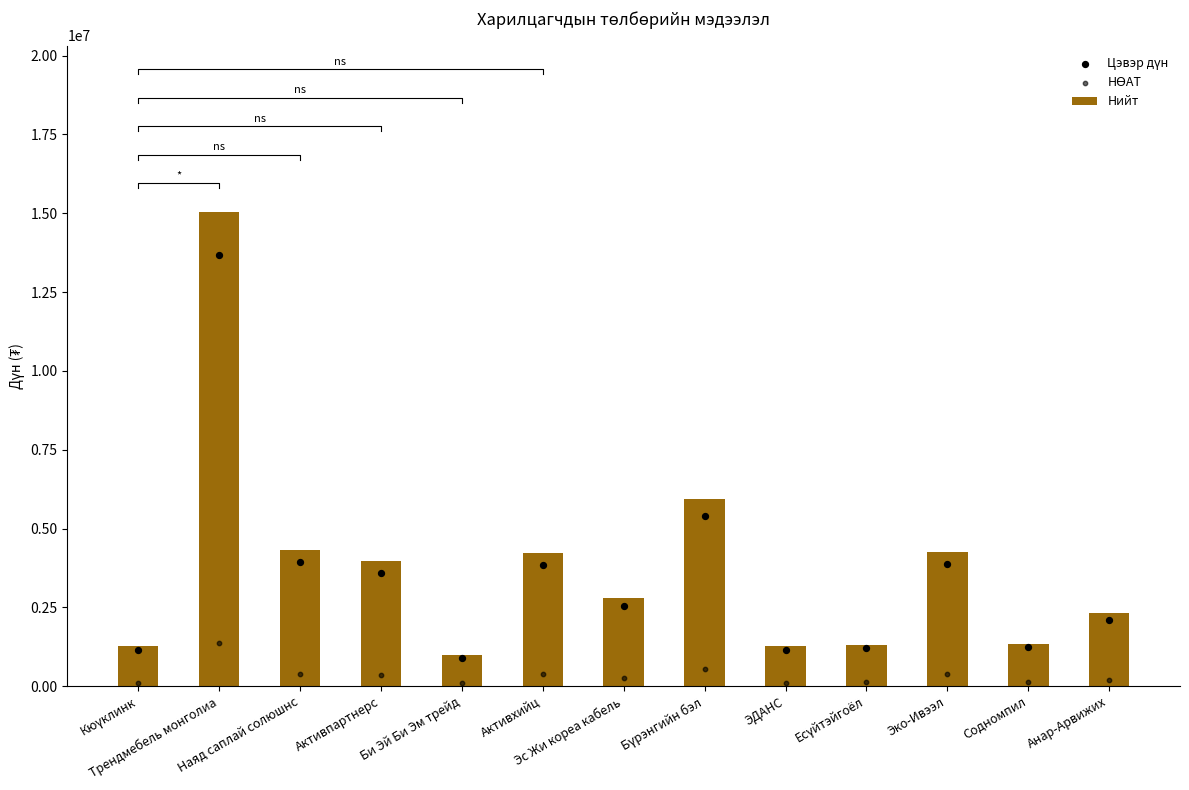

At how many categories does at least one series exceed 12465957?

1